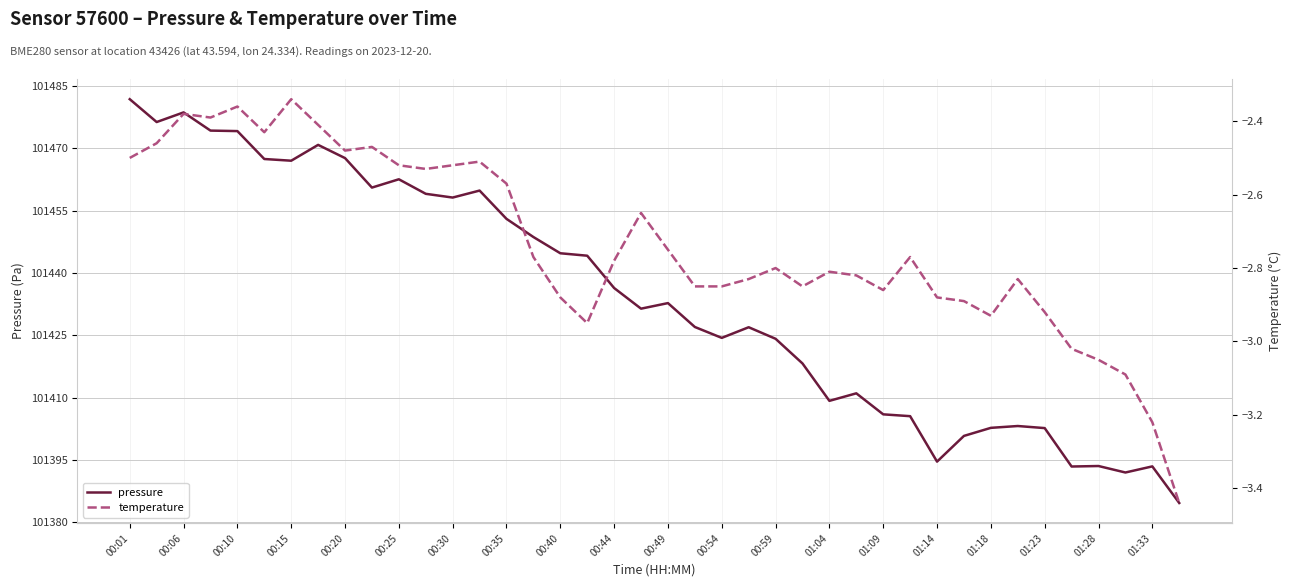

True or false: pressure has a value of 140771.1 at 00:40.

False